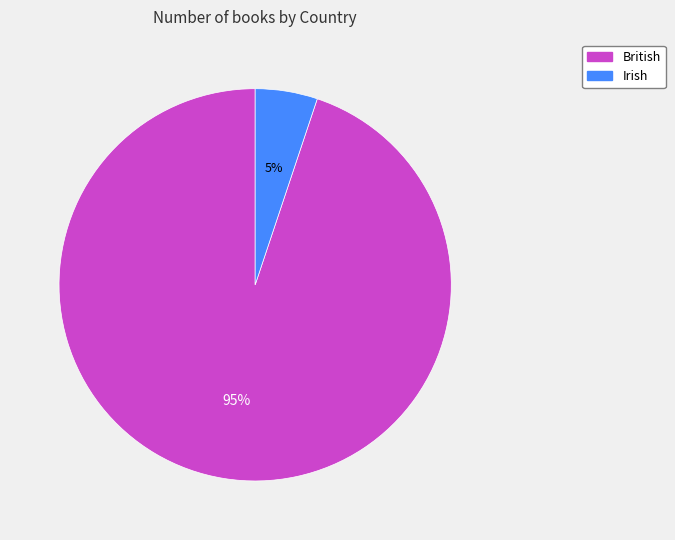

Between British and Irish, which is larger?

British